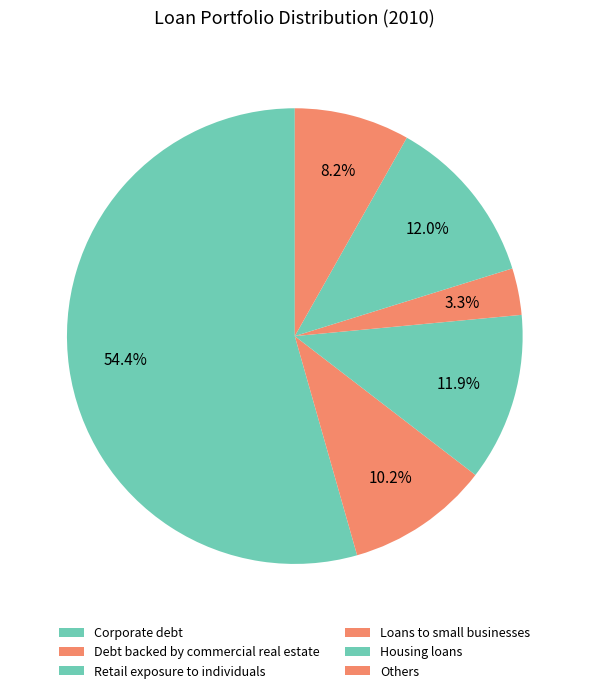

To the nearest percent, what is the combined percentage of Debt backed by commercial real estate and Others?

18%